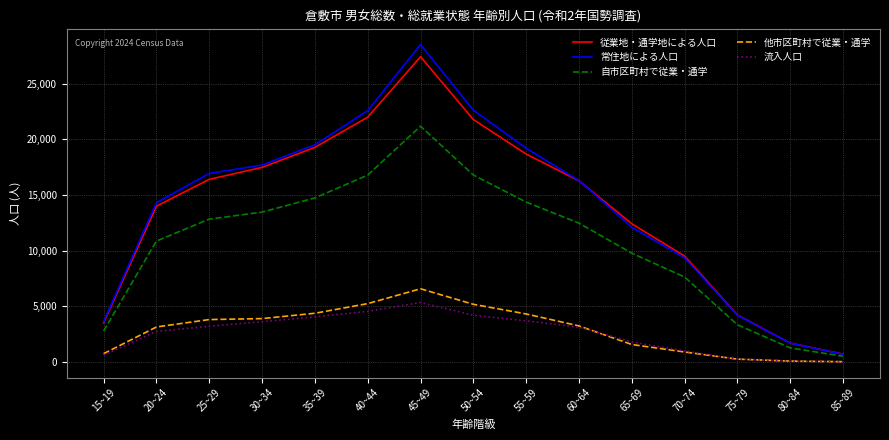

What is the average value of the 自市区町村で従業・通学 series?

10585